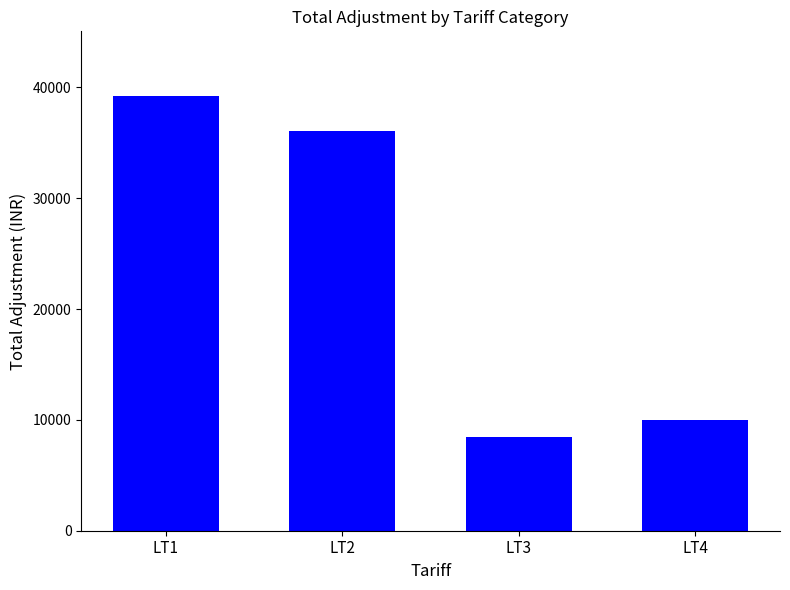

Approximately how many times larger is the value at LT1 compared to LT3?

4.6